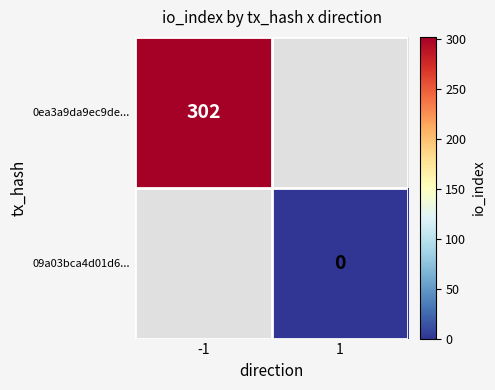

The 0ea3a9da9ec9de... series shows 302 at -1. True or false?

True